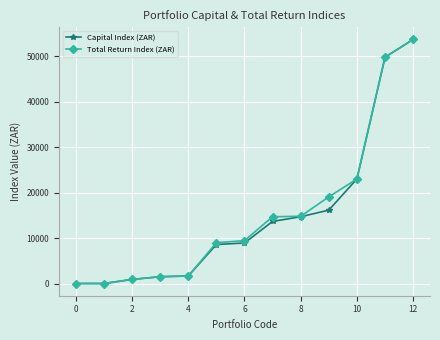

What is the value of the Capital Index (ZAR) point at the 11th from the left?

23038.2